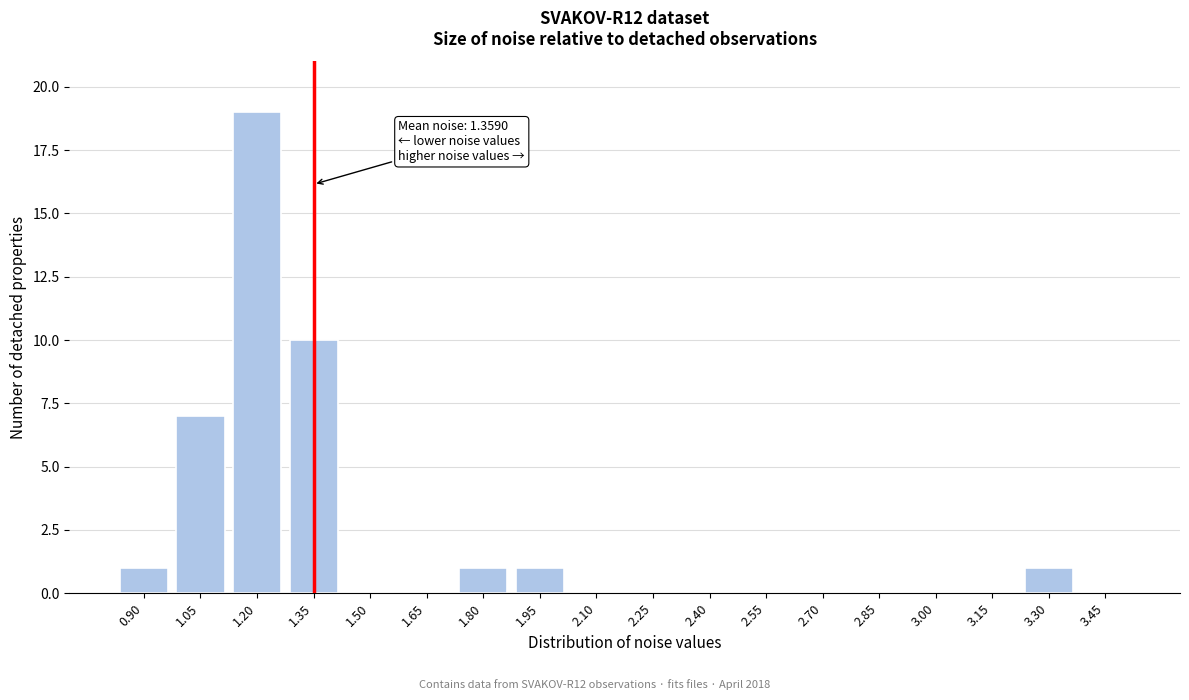

Reading left to right, extract all data points from this chart.

0.90=1	1.05=7	1.20=19	1.35=10	1.50=0	1.65=0	1.80=1	1.95=1	2.10=0	2.25=0	2.40=0	2.55=0	2.70=0	2.85=0	3.00=0	3.15=0	3.30=1	3.45=0